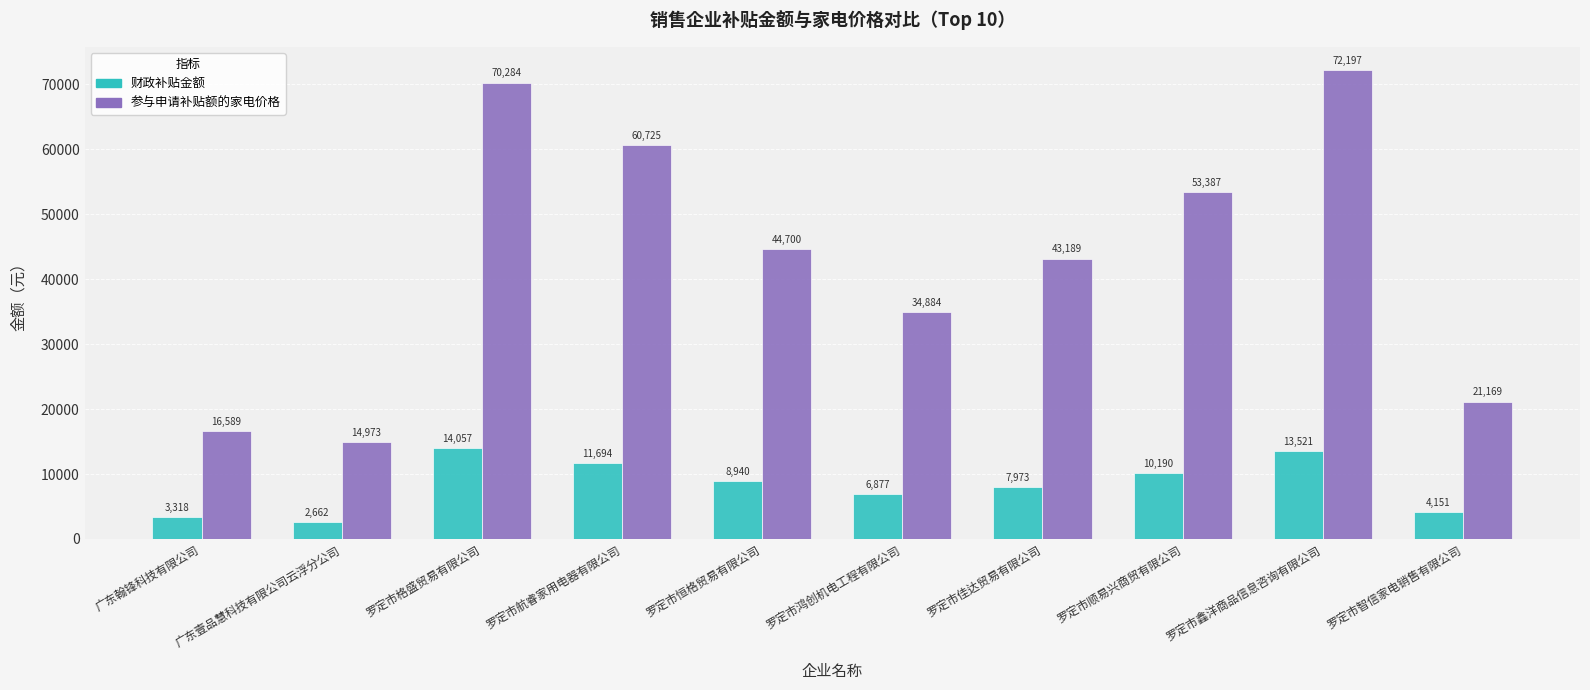

Is it true that 财政补贴金额 equals 11694.0 at 罗定市航睿家用电器有限公司?

True